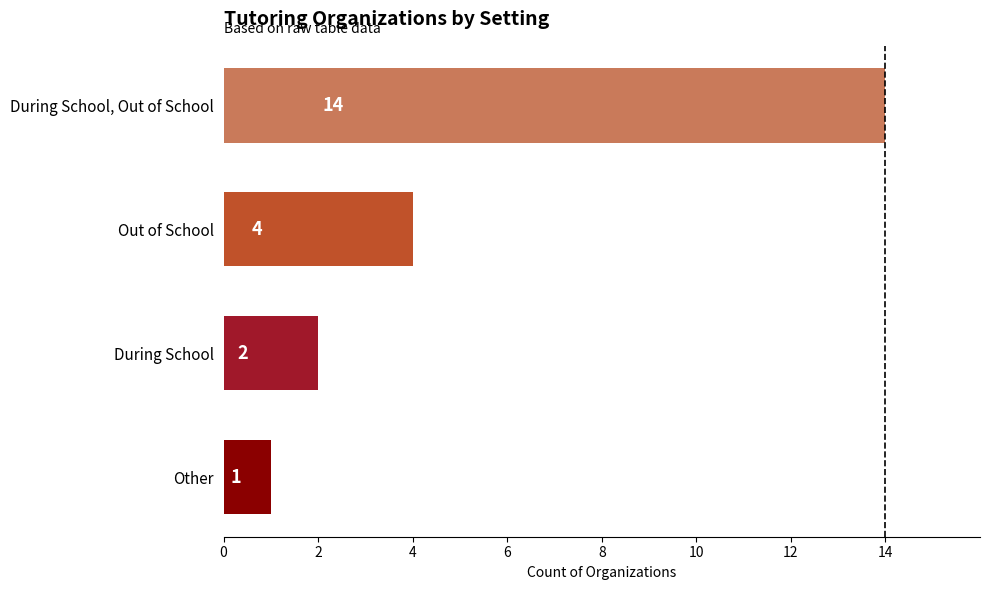

How many values are below 4?

2